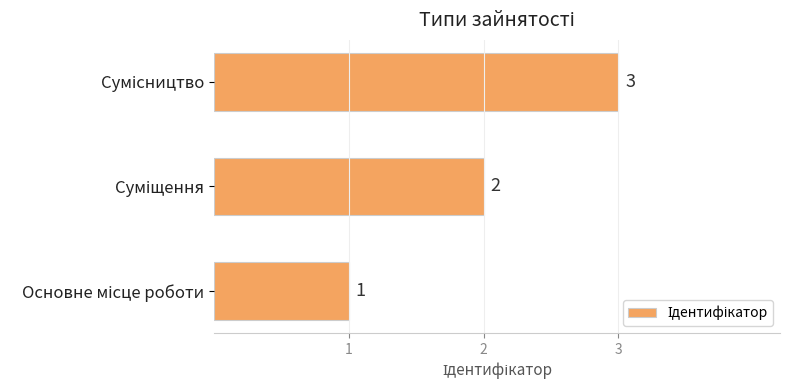

What is the sum of all values?

6